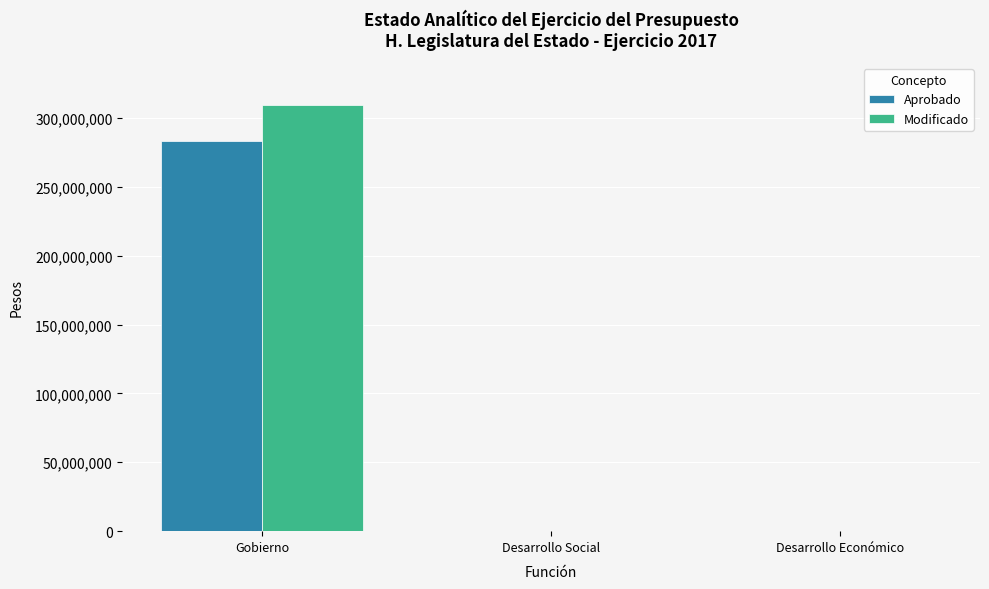

What is the sum of all Aprobado values?

283206860